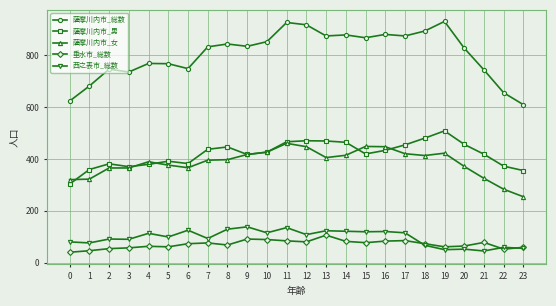

What are all the series names shown in the legend?

薩摩川内市_総数, 薩摩川内市_男, 薩摩川内市_女, 垂水市_総数, 西之表市_総数